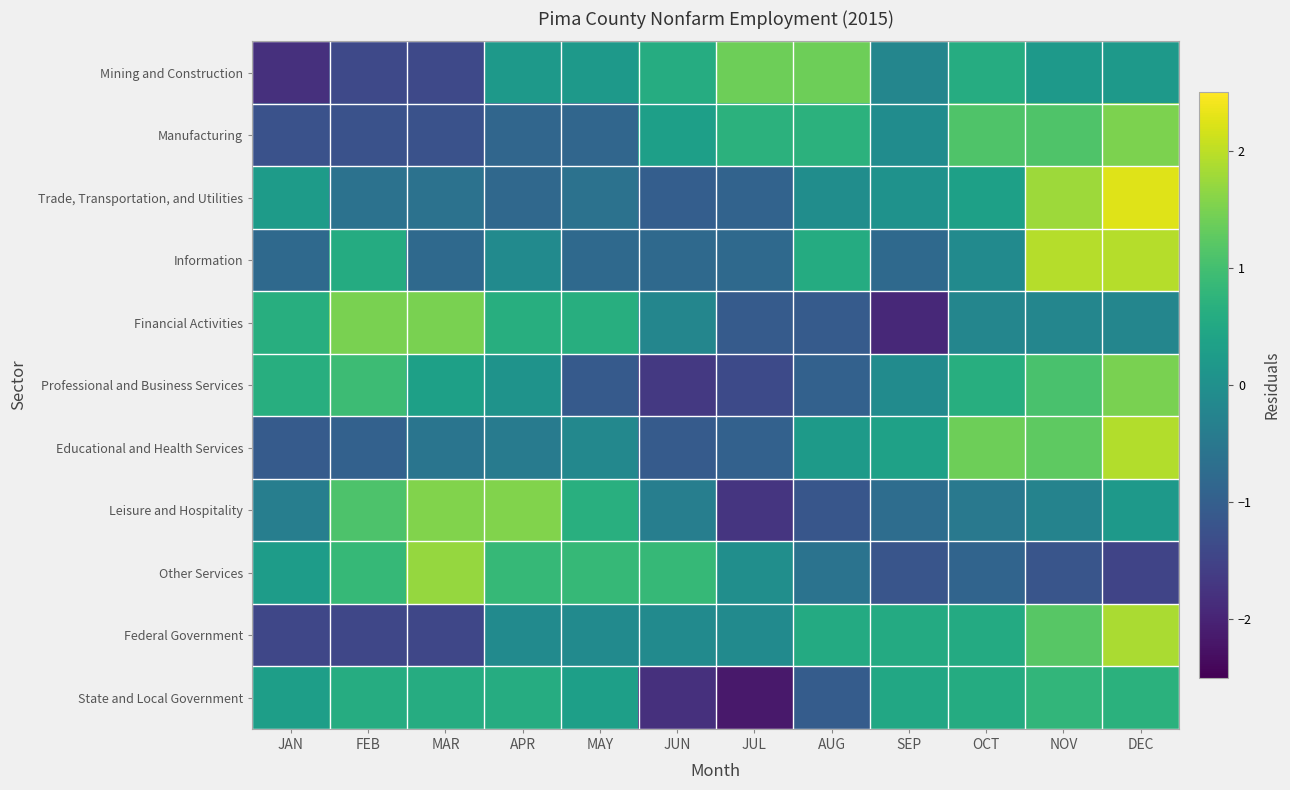

Which series has the widest spread of values?

Financial Activities